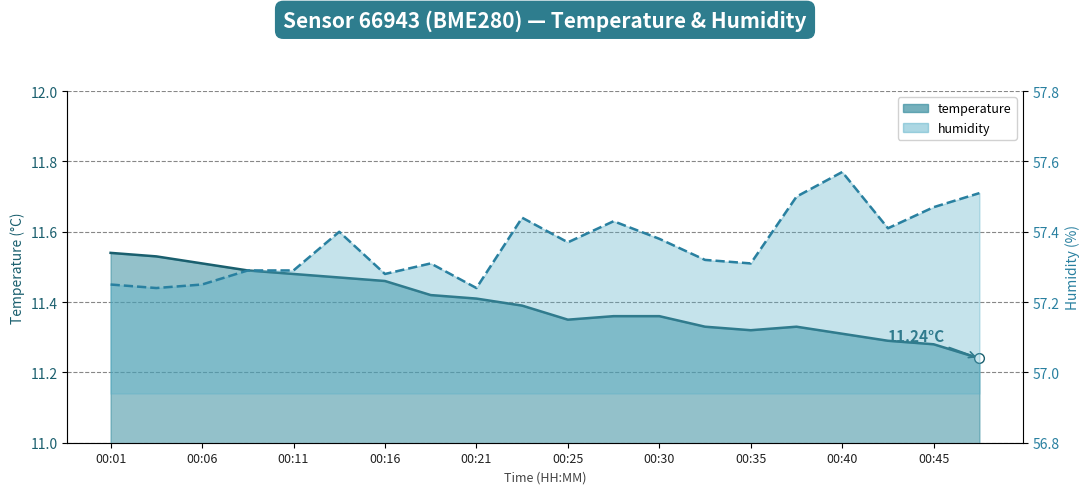

Rank the series by their maximum value, from lowest to highest.

temperature_line, humidity_line